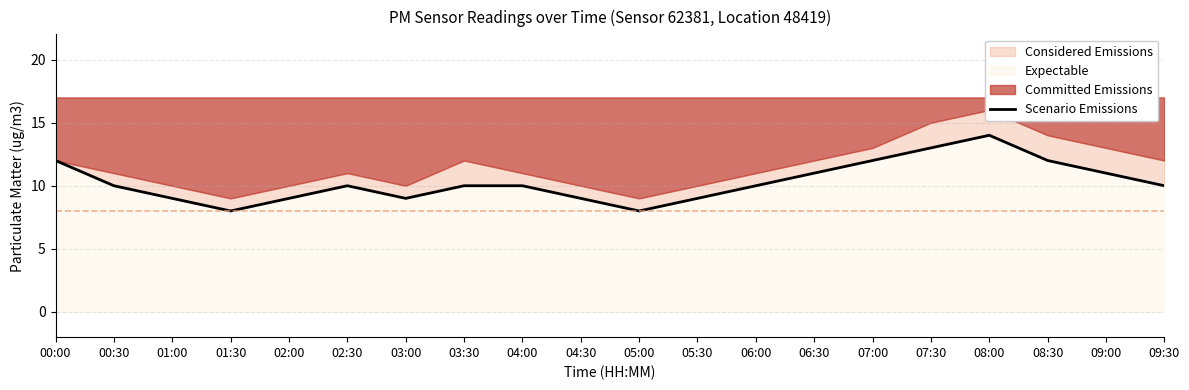

Where is the first local minimum?

01:30